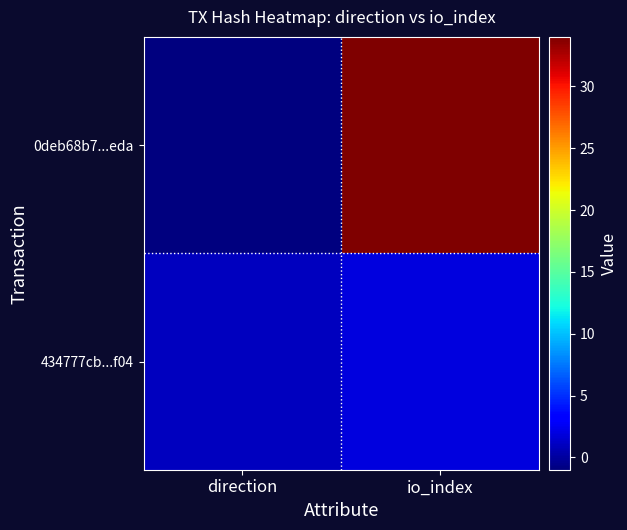

What is the difference between the highest and lowest values at io_index?

32